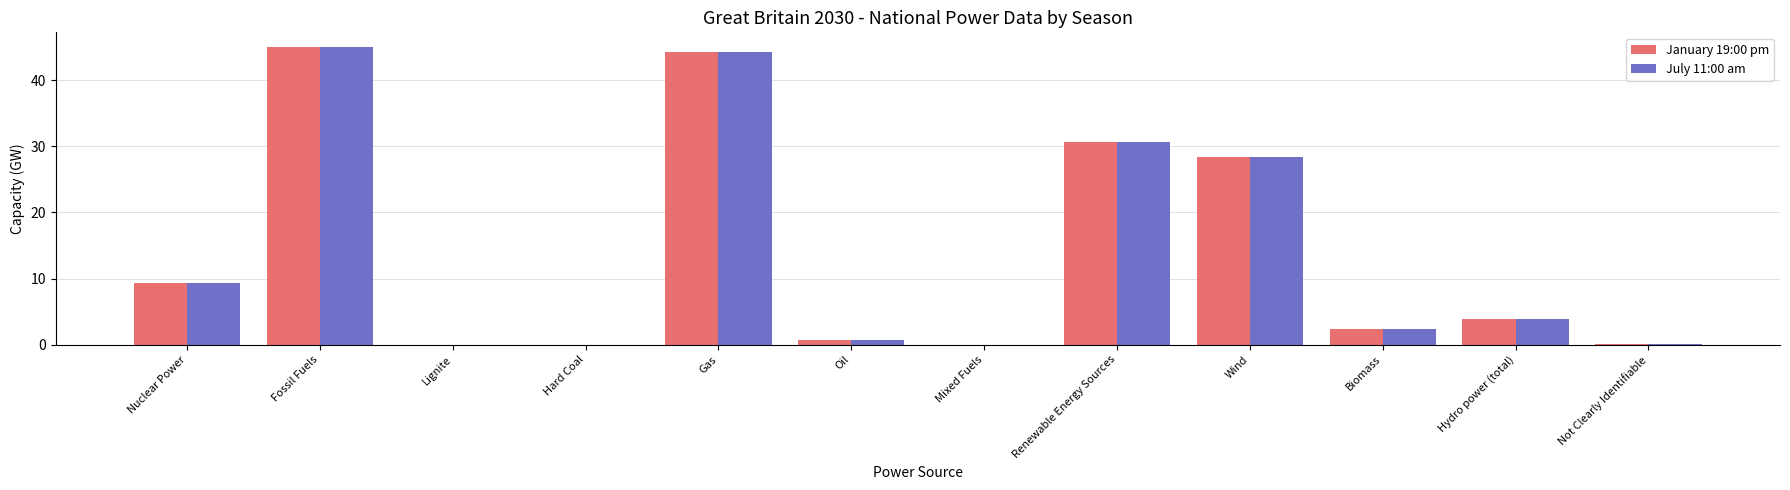

Are the bars grouped side by side (vs. stacked)?

Yes